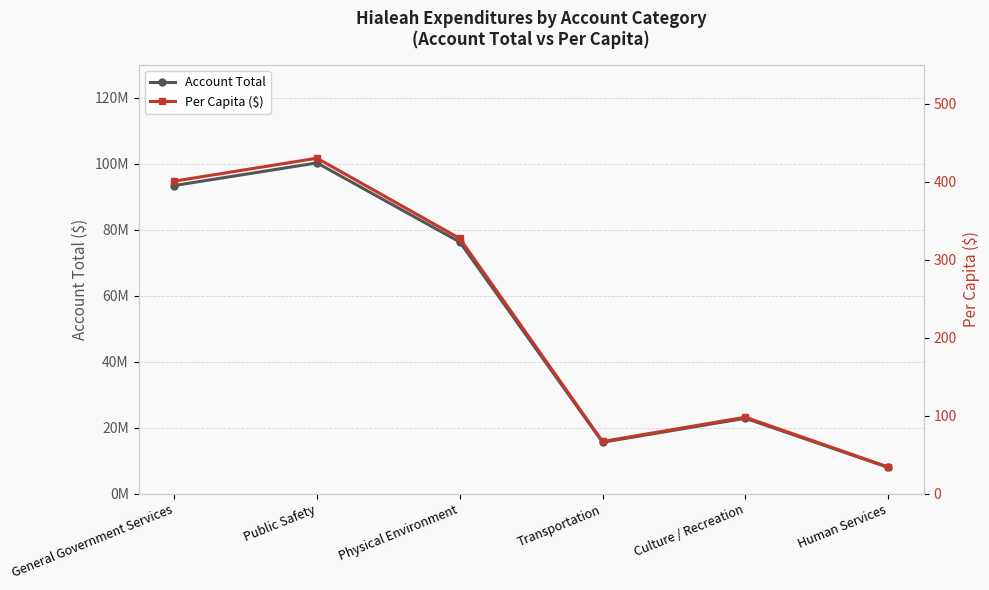

Which series has the widest spread of values?

Account Total